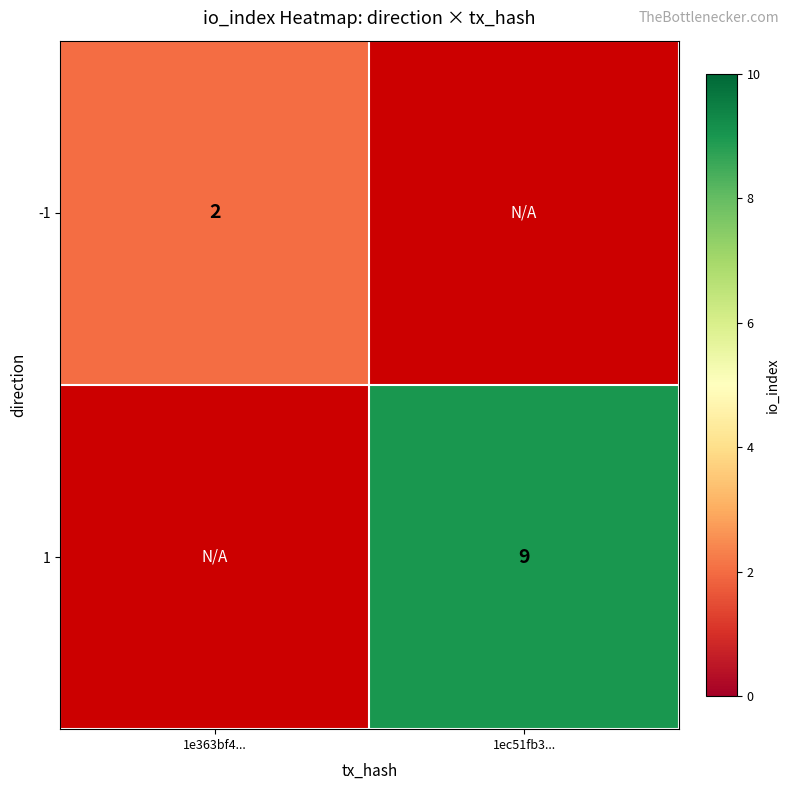

The value of 1 at 1ec51fb3... is 14. True or false?

False